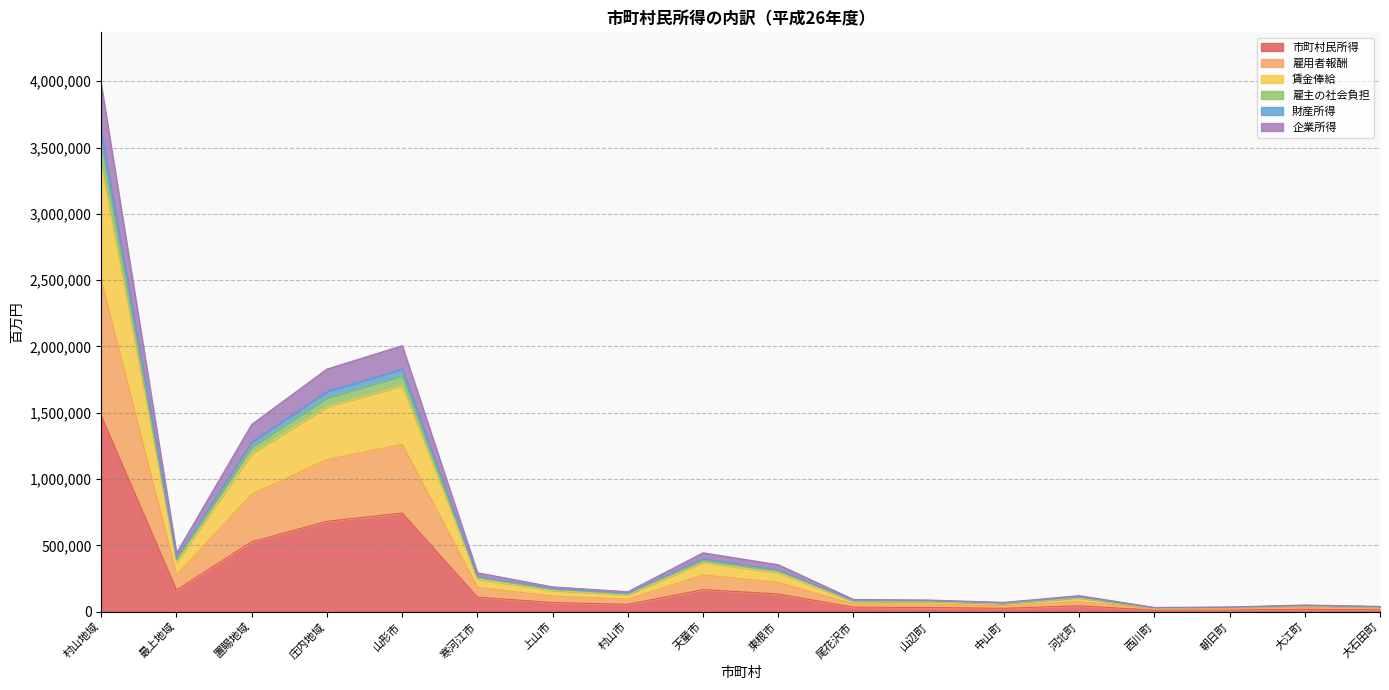

What is the maximum value shown in the chart?

3971284